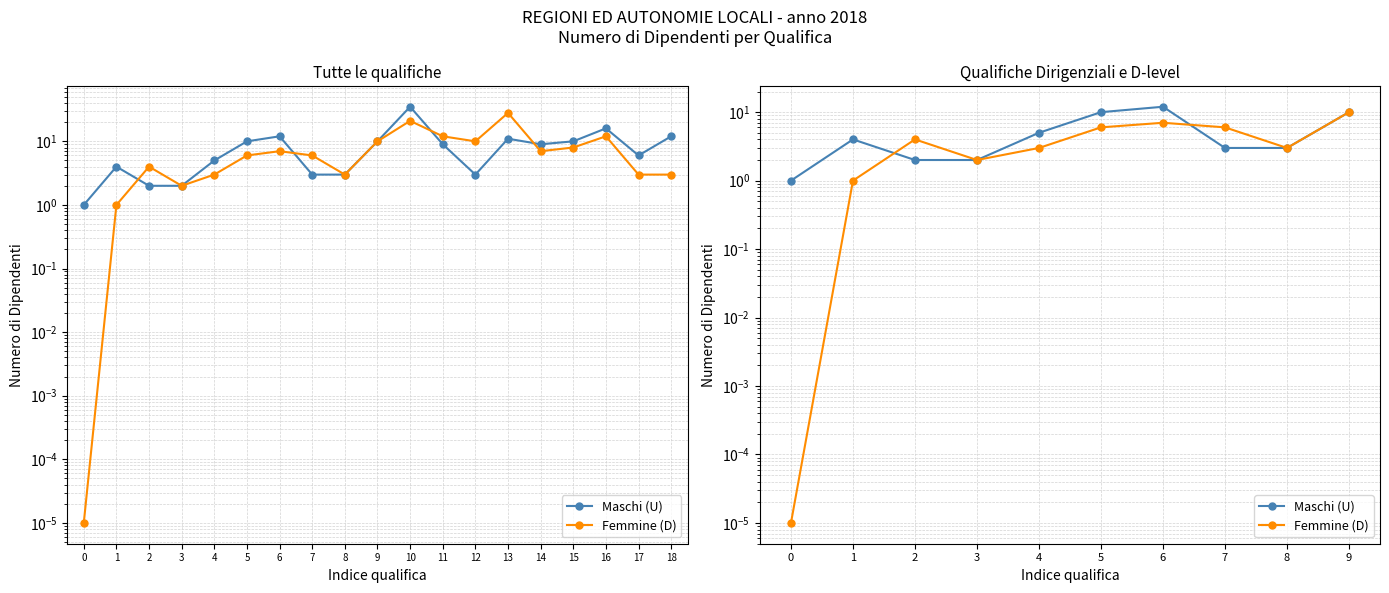

Where is the first local maximum for Maschi (U)?

1